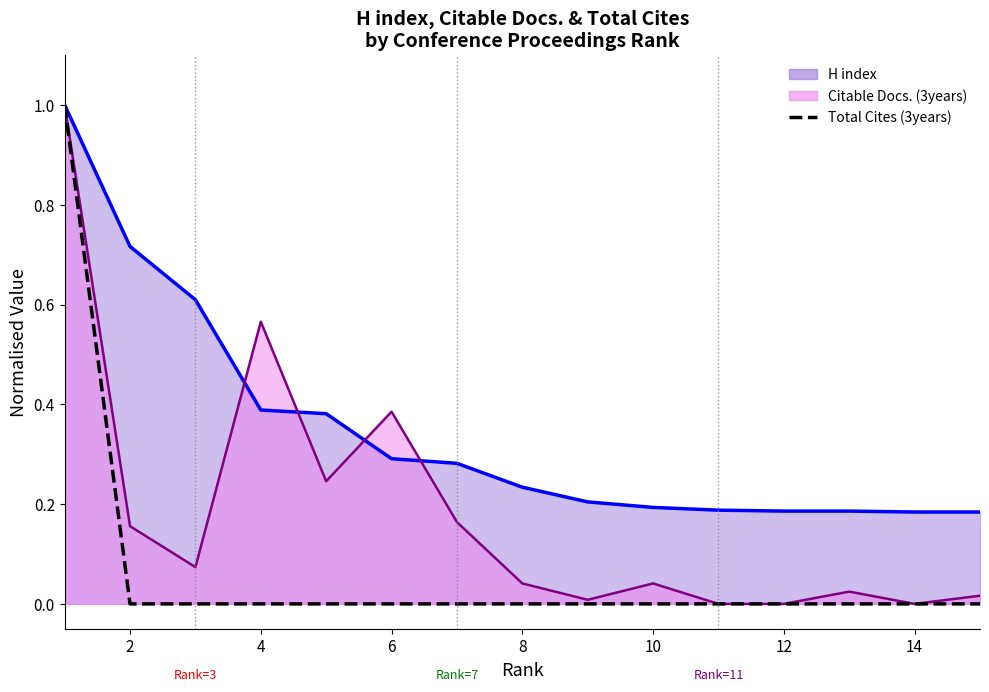

True or false: Total Cites (3years) and Citable Docs. line cross at least once.

False